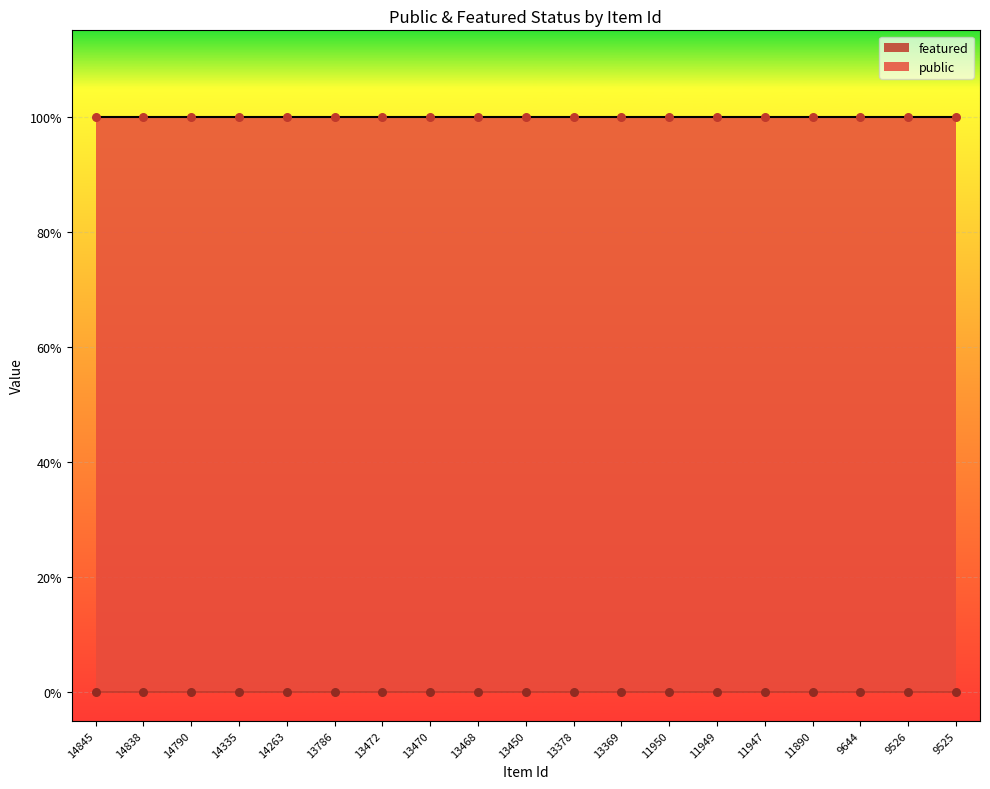

What are all the series names shown in the legend?

public, featured